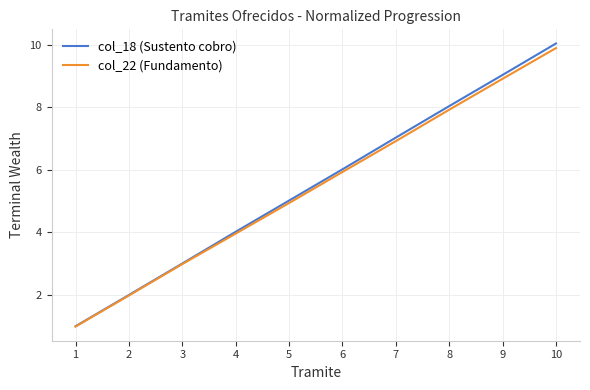

Is the value of col_22 (Fundamento) at 3 greater than the value of col_18 (Sustento cobro) at 1?

Yes